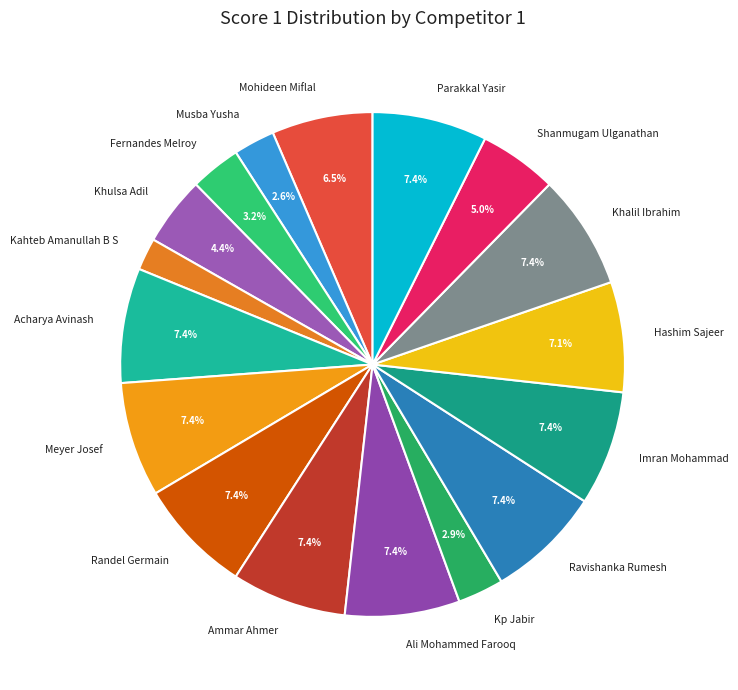

To the nearest percent, what is the average slice percentage?

6%